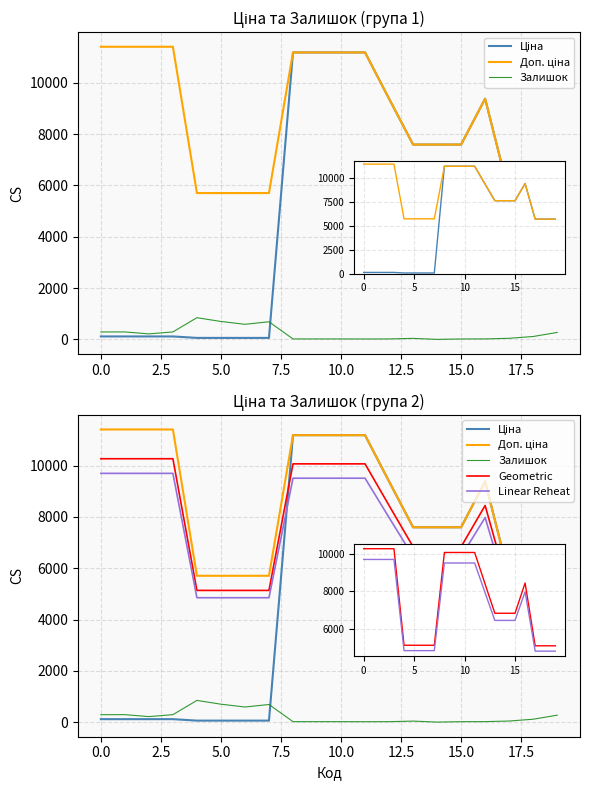

True or false: Ціна and Linear Reheat cross at least once.

True